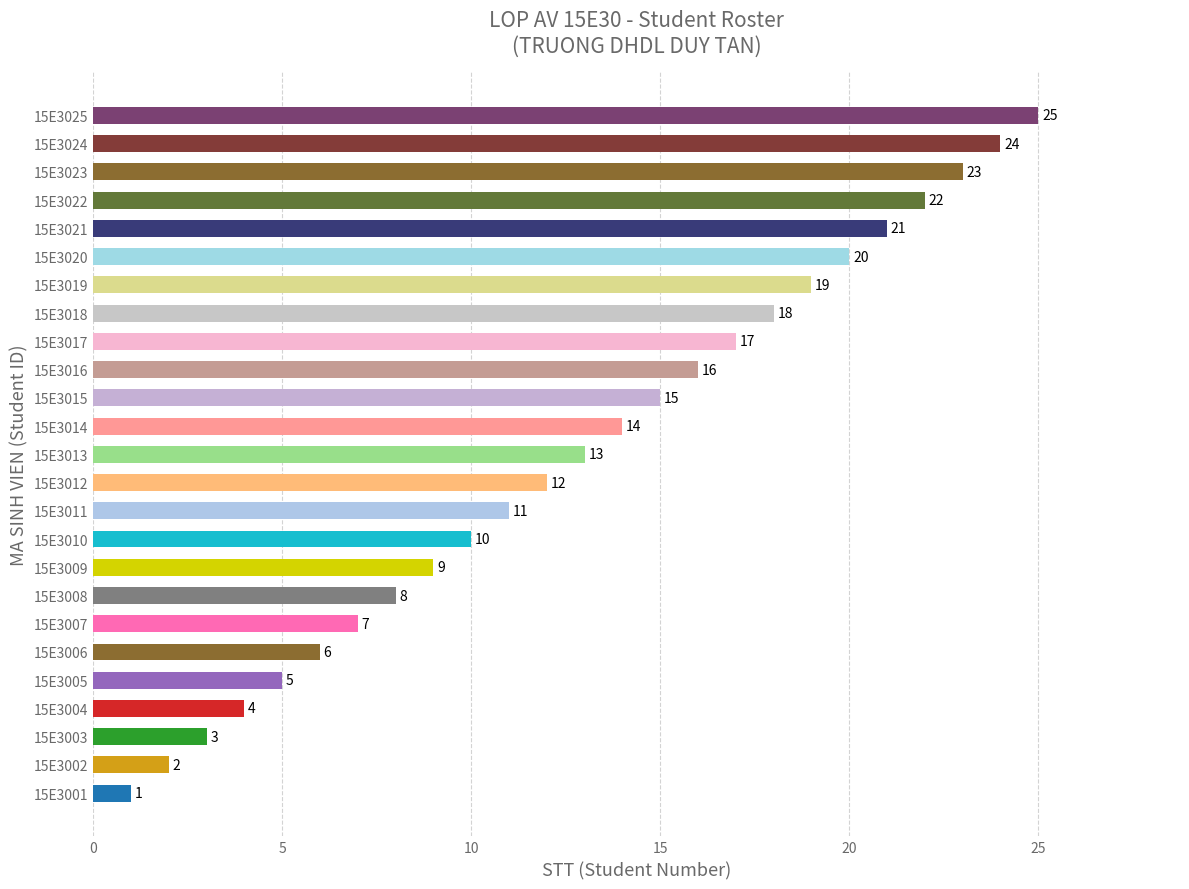

List the labels in order of value, largest first.

15E3025, 15E3024, 15E3023, 15E3022, 15E3021, 15E3020, 15E3019, 15E3018, 15E3017, 15E3016, 15E3015, 15E3014, 15E3013, 15E3012, 15E3011, 15E3010, 15E3009, 15E3008, 15E3007, 15E3006, 15E3005, 15E3004, 15E3003, 15E3002, 15E3001